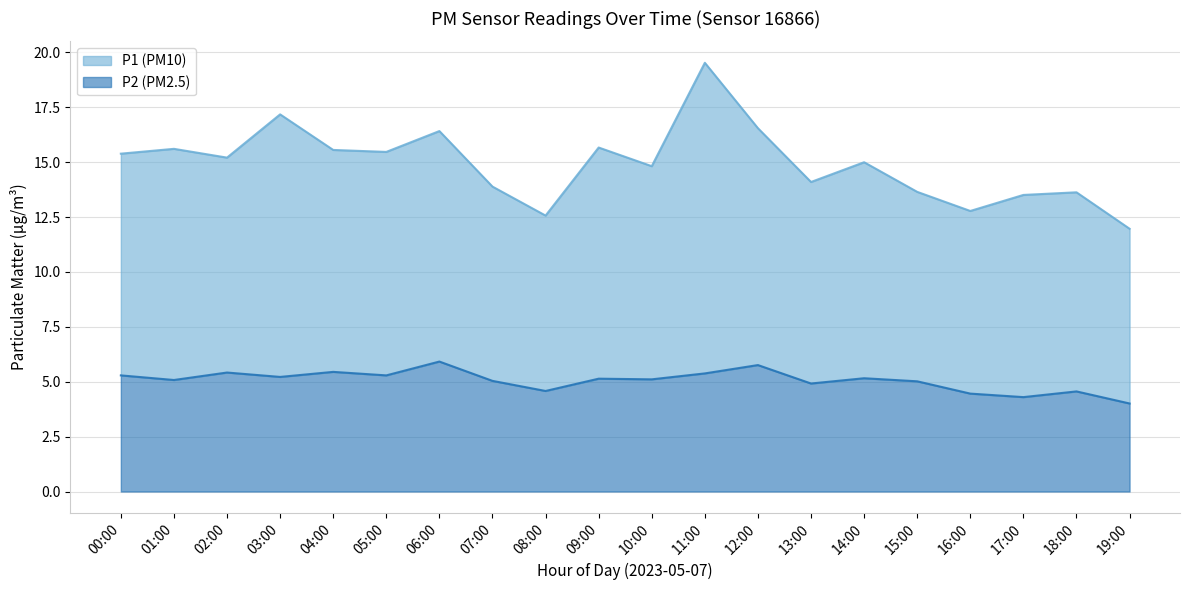

How many series are shown in this chart?

2